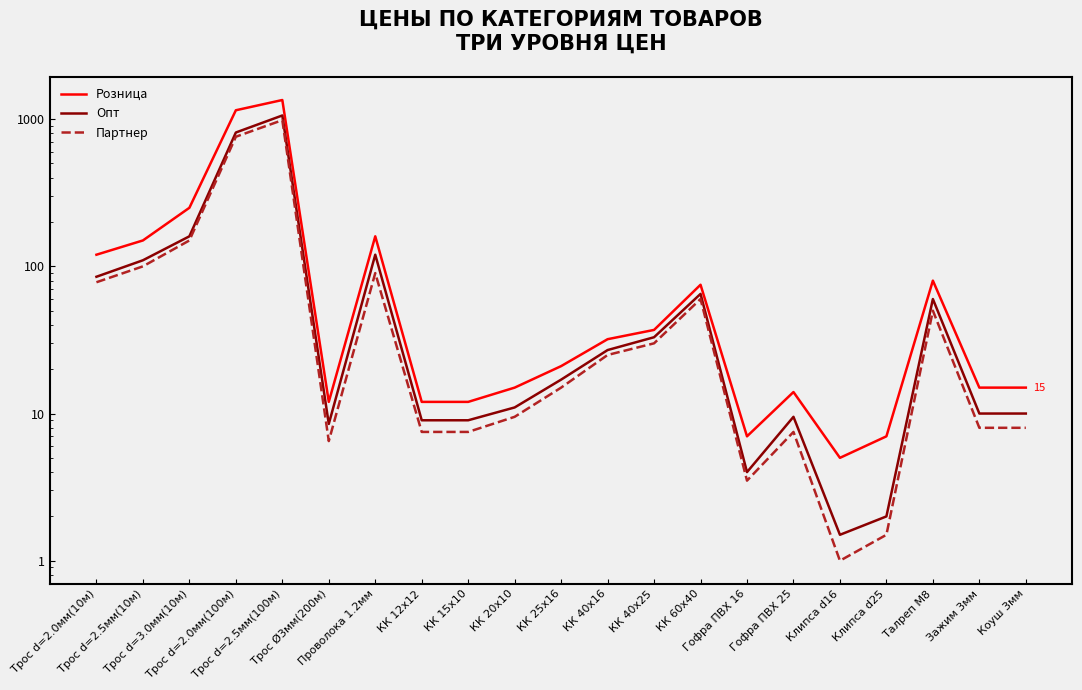

True or false: Опт has a value of 120.0 at Проволока 1.2мм.

True